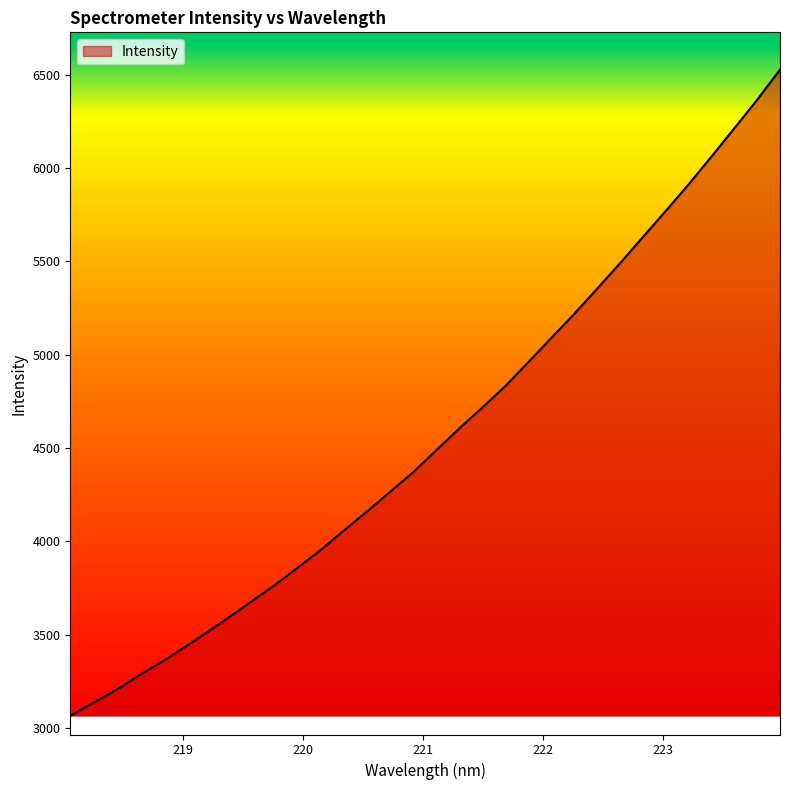

What is the greatest value displayed?

6527.8